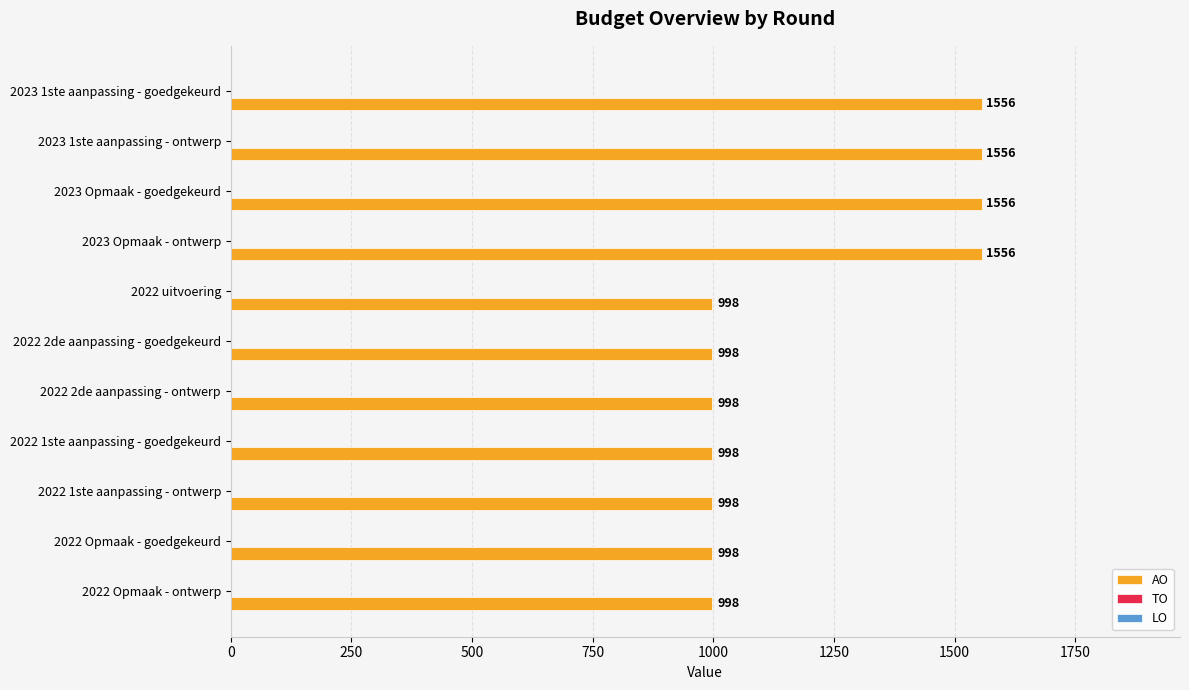

Reading top to bottom, list all the values displayed in this chart.

2023 1ste aanpassing - goedgekeurd=1556	2023 1ste aanpassing - ontwerp=1556	2023 Opmaak - goedgekeurd=1556	2023 Opmaak - ontwerp=1556	2022 uitvoering=998	2022 2de aanpassing - goedgekeurd=998	2022 2de aanpassing - ontwerp=998	2022 1ste aanpassing - goedgekeurd=998	2022 1ste aanpassing - ontwerp=998	2022 Opmaak - goedgekeurd=998	2022 Opmaak - ontwerp=998